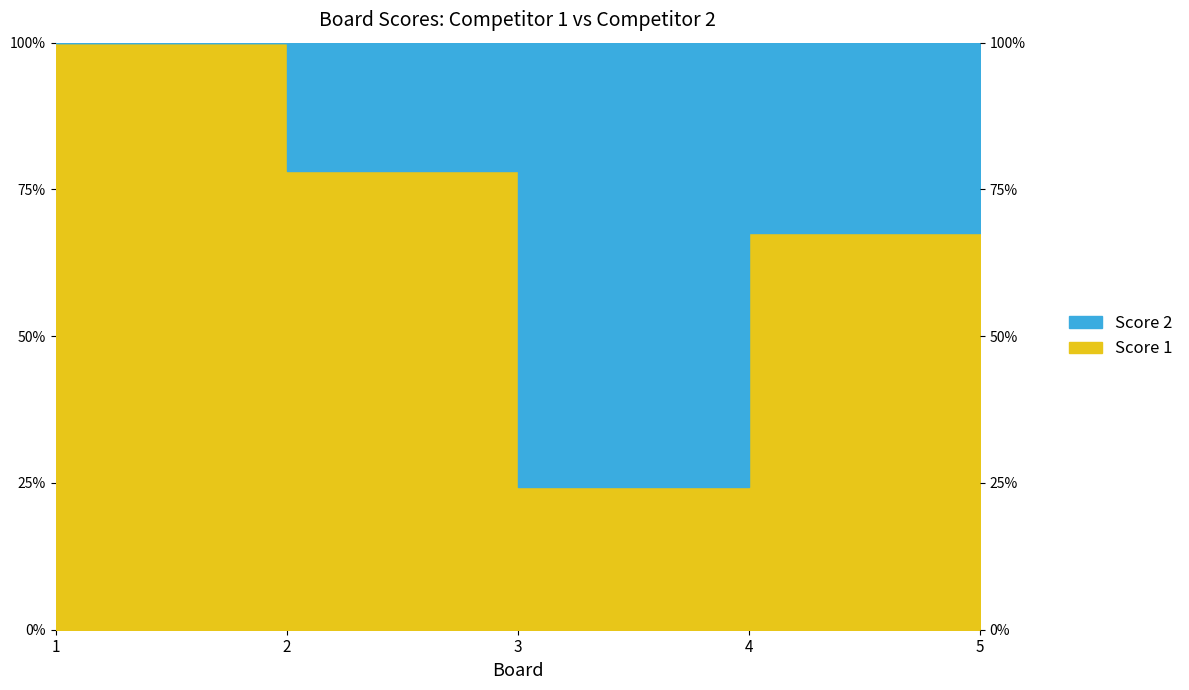

What is the maximum value shown in the chart?

100.0